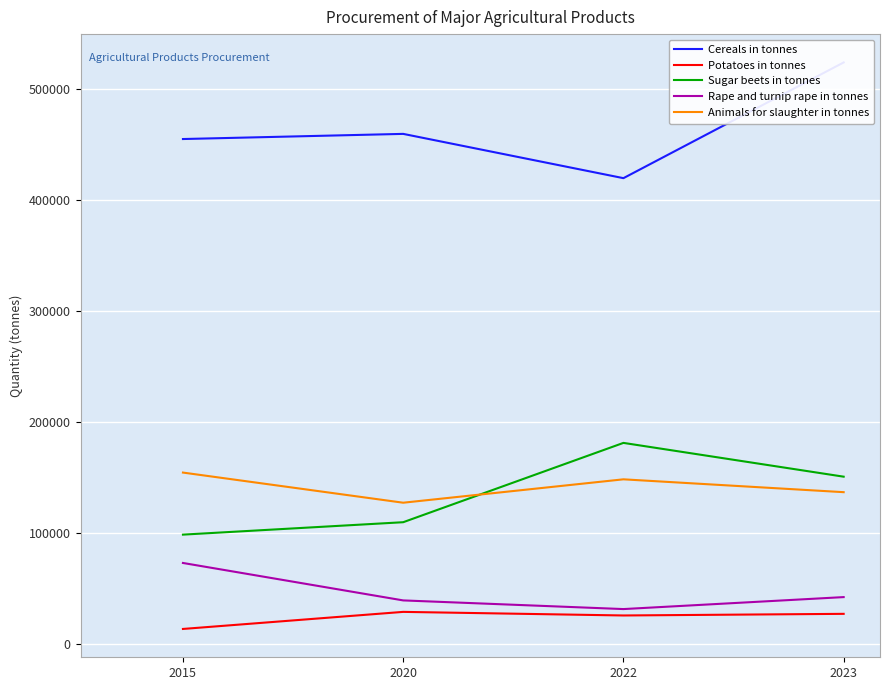

How many lines are shown in the chart?

5